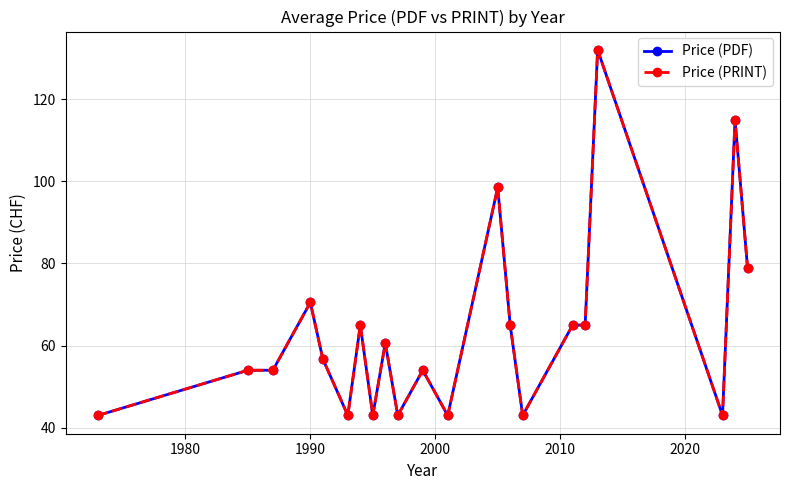

What is the minimum value for Price (PRINT)?

43.0